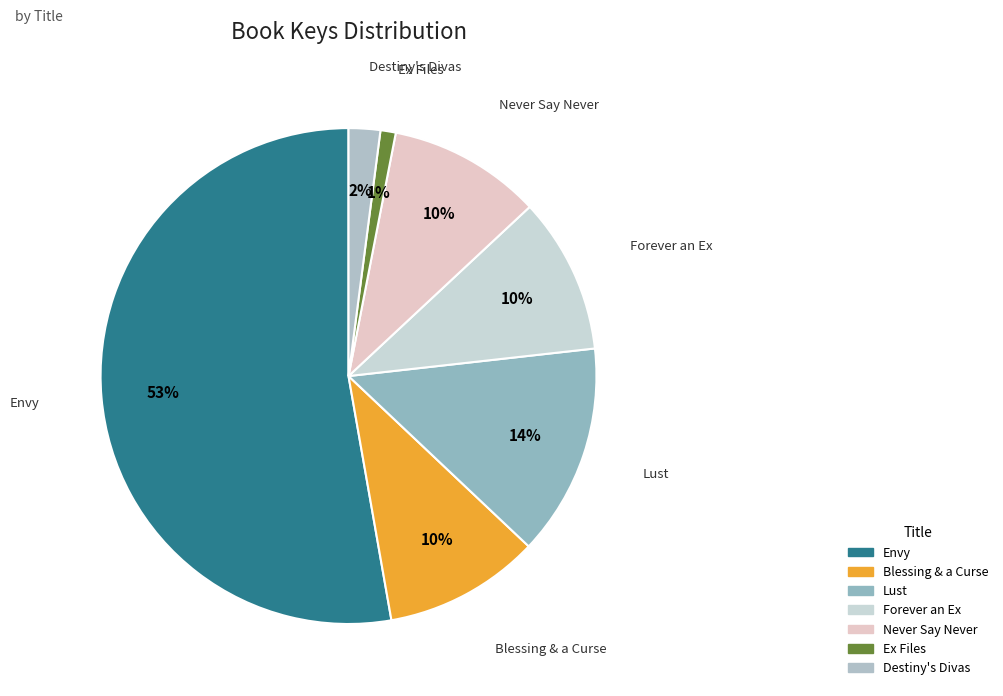

How many slices are in this pie chart?

7